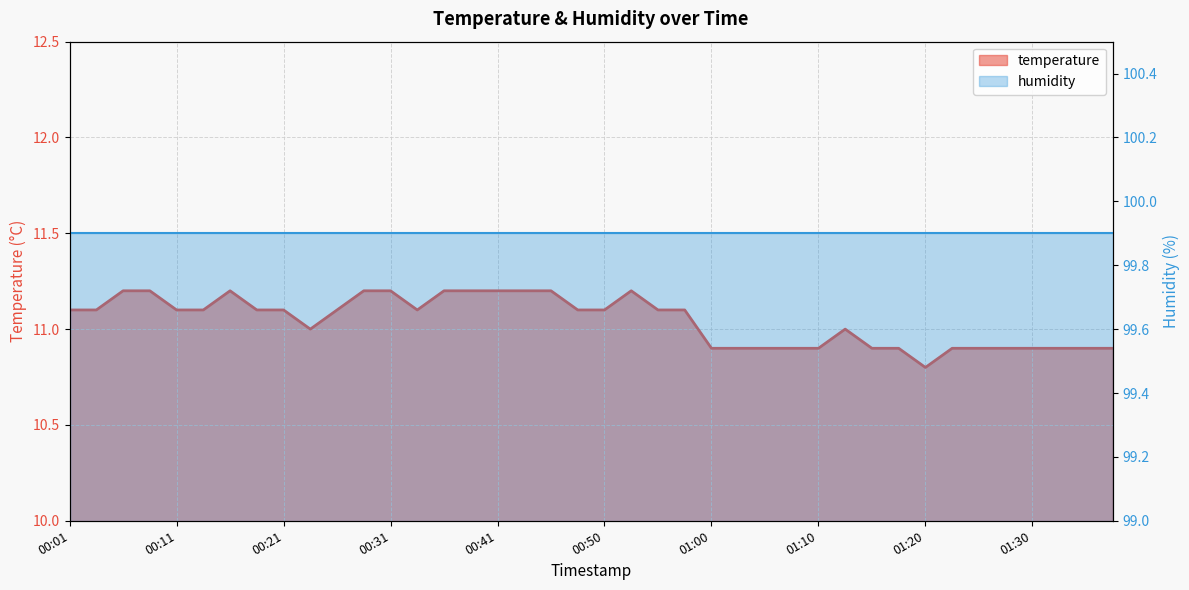

What position from the left is 01:05?

27